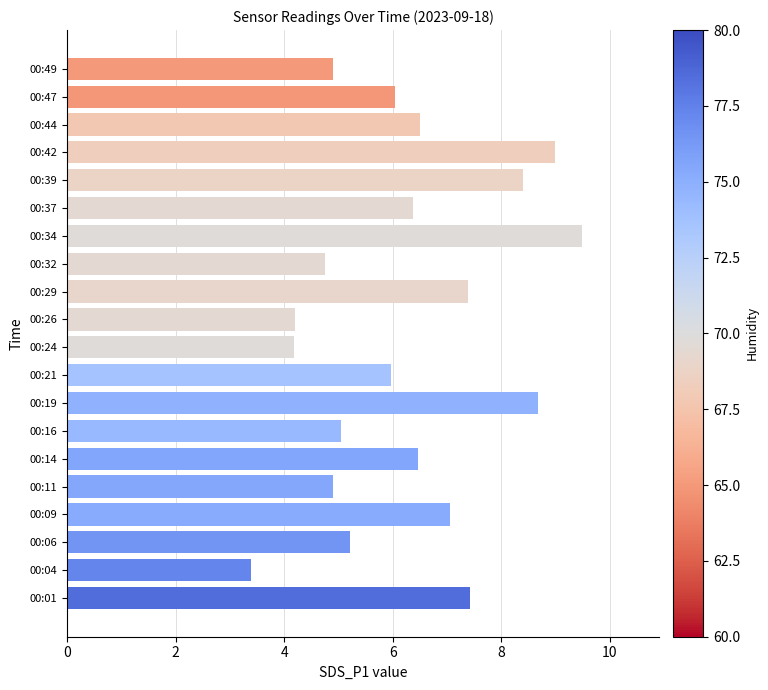

What is the average value?

6.3